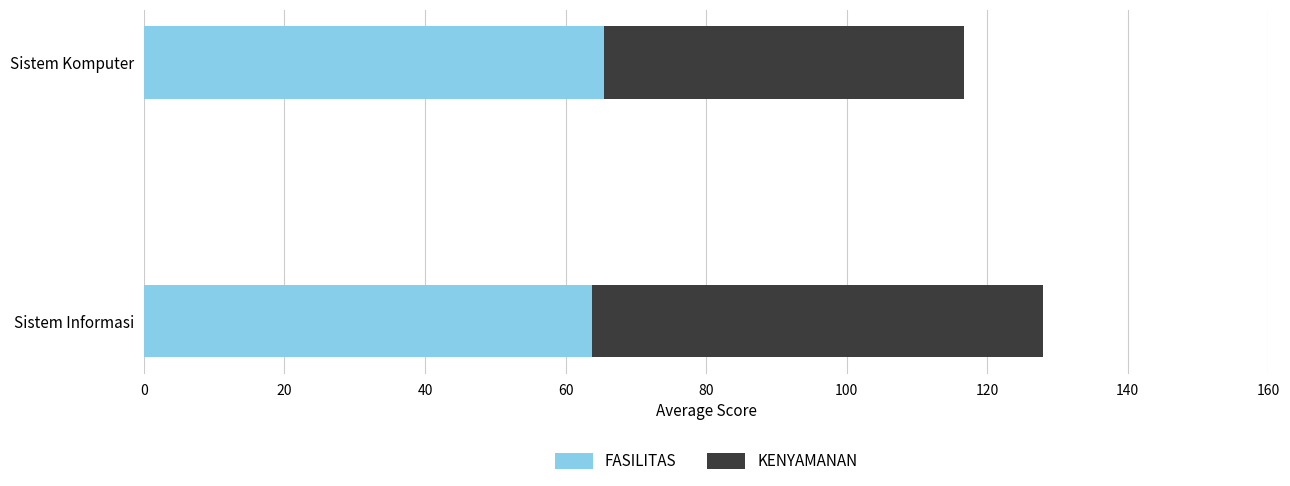

What are all the series names shown in the legend?

FASILITAS, KENYAMANAN